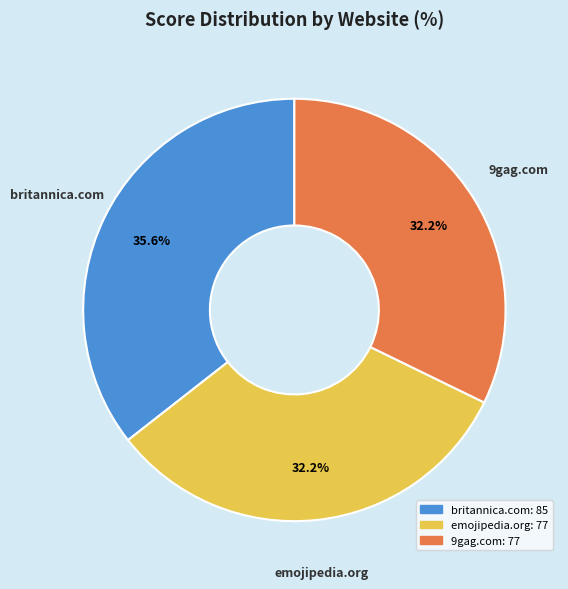

What is the largest slice in the pie chart?

britannica.com